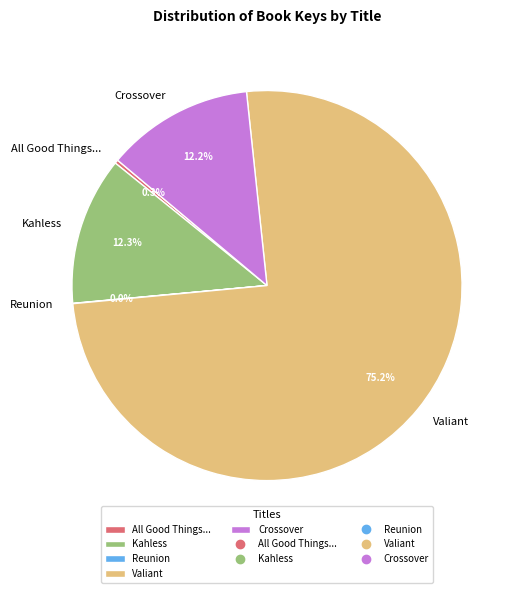

Does Valiant represent more than half of the total?

Yes